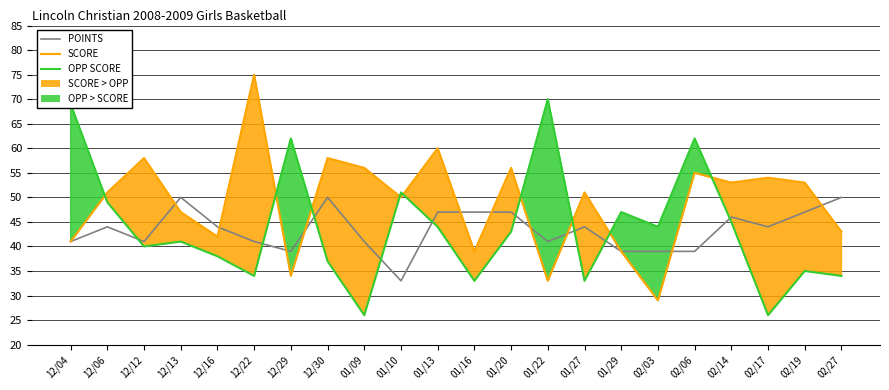

How many lines are shown in the chart?

3